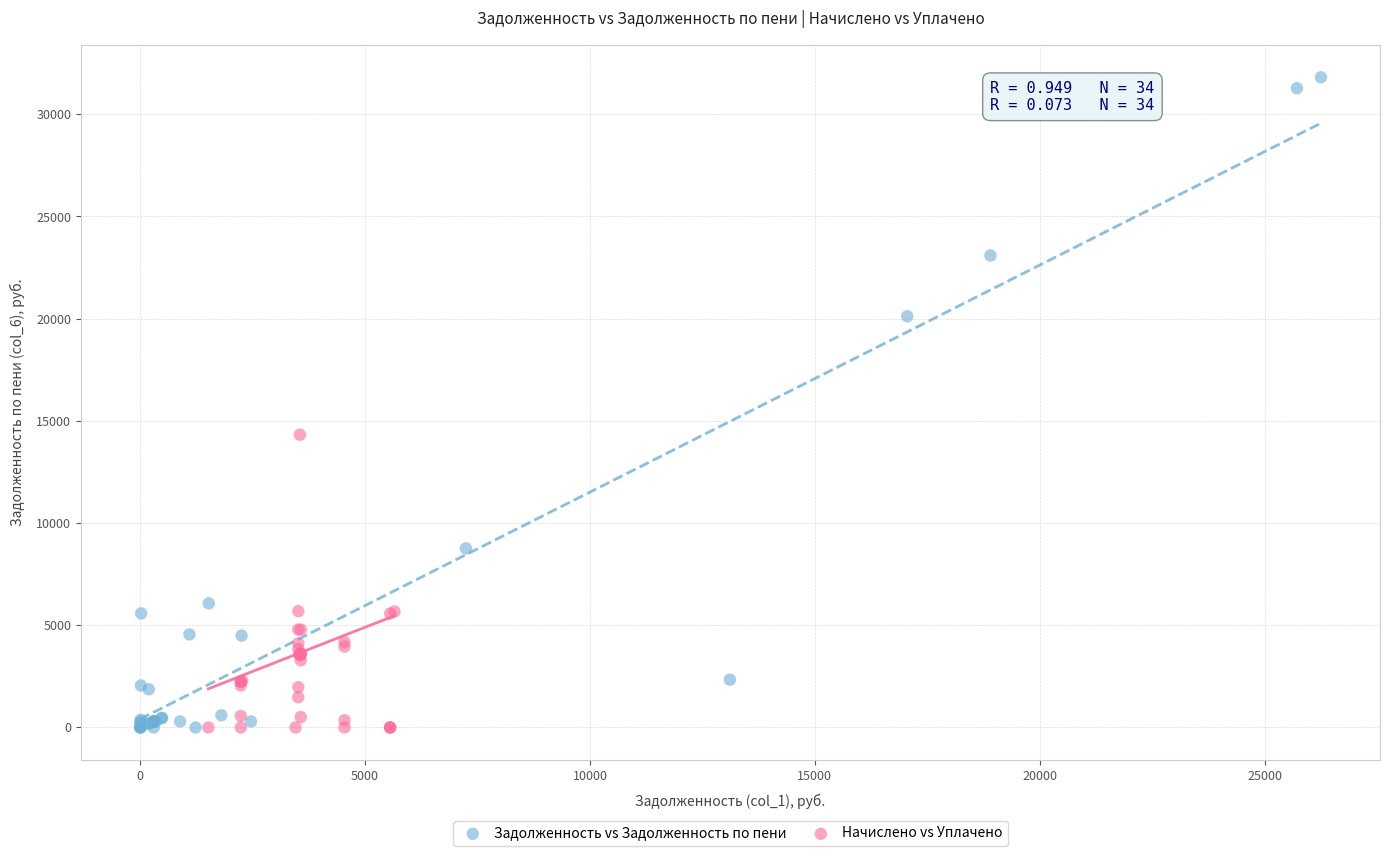

Which series has the largest Y range (max minus min)?

Задолженность vs Задолженность по пени